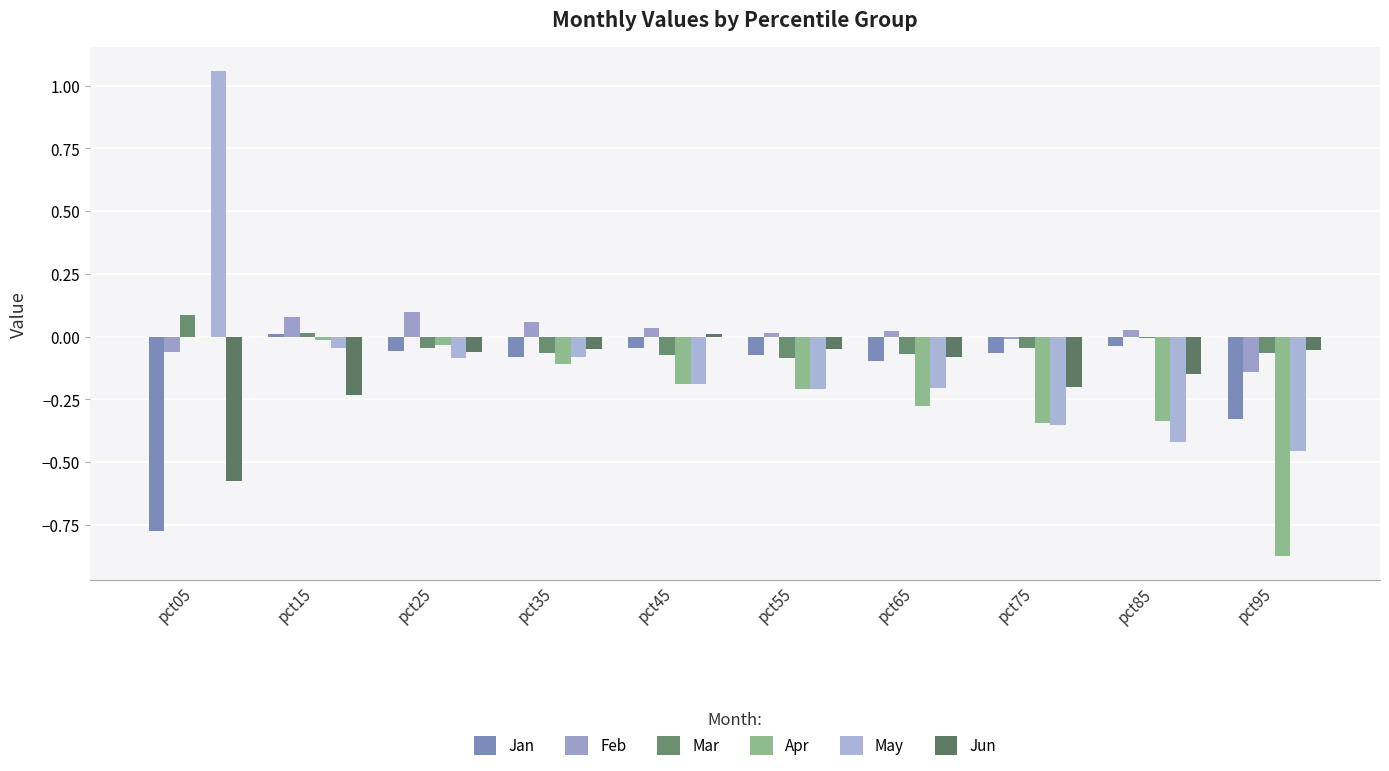

Reading left to right, transcribe all the data shown in this chart.

Jan: -0.8	0.0	-0.1	-0.1	-0.0	-0.1	-0.1	-0.1	-0.0	-0.3
Feb: -0.1	0.1	0.1	0.1	0.0	0.0	0.0	-0.0	0.0	-0.1
Mar: 0.1	0.0	-0.0	-0.1	-0.1	-0.1	-0.1	-0.0	-0.0	-0.1
Apr: -0.0	-0.0	-0.0	-0.1	-0.2	-0.2	-0.3	-0.3	-0.3	-0.9
May: 1.1	-0.0	-0.1	-0.1	-0.2	-0.2	-0.2	-0.4	-0.4	-0.5
Jun: -0.6	-0.2	-0.1	-0.0	0.0	-0.1	-0.1	-0.2	-0.1	-0.1